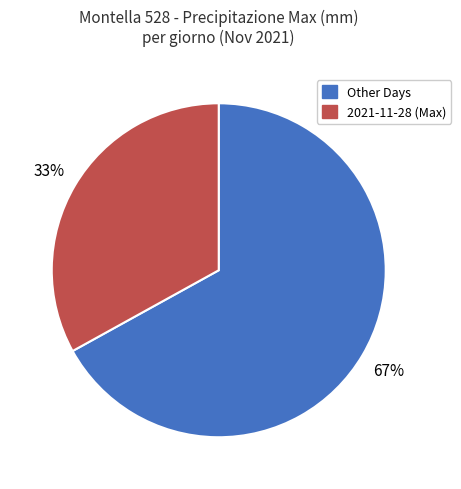

Approximately how many times larger is the value at Other Days compared to 2021-11-28 (Max)?

2.0